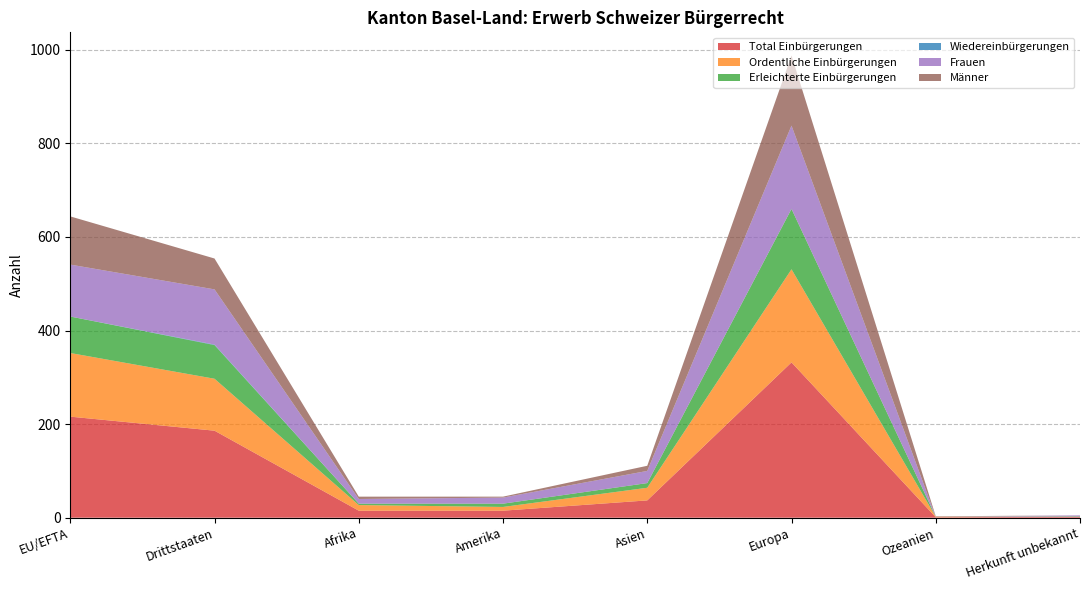

Reading left to right, what are all the values shown in this chart?

Total Einbürgerungen: EU/EFTA=216	Drittstaaten=186	Afrika=15	Amerika=15	Asien=37	Europa=332	Ozeanien=1	Herkunft unbekannt=2
Ordentliche Einbürgerungen: EU/EFTA=136	Drittstaaten=111	Afrika=12	Amerika=8	Asien=27	Europa=199	Ozeanien=1	Herkunft unbekannt=0
Erleichterte Einbürgerungen: EU/EFTA=78	Drittstaaten=72	Afrika=3	Amerika=7	Asien=10	Europa=129	Ozeanien=0	Herkunft unbekannt=1
Wiedereinbürgerungen: EU/EFTA=0	Drittstaaten=1	Afrika=0	Amerika=0	Asien=0	Europa=0	Ozeanien=0	Herkunft unbekannt=0
Frauen: EU/EFTA=111	Drittstaaten=118	Afrika=10	Amerika=13	Asien=26	Europa=178	Ozeanien=0	Herkunft unbekannt=2
Männer: EU/EFTA=103	Drittstaaten=66	Afrika=5	Amerika=2	Asien=11	Europa=150	Ozeanien=1	Herkunft unbekannt=0